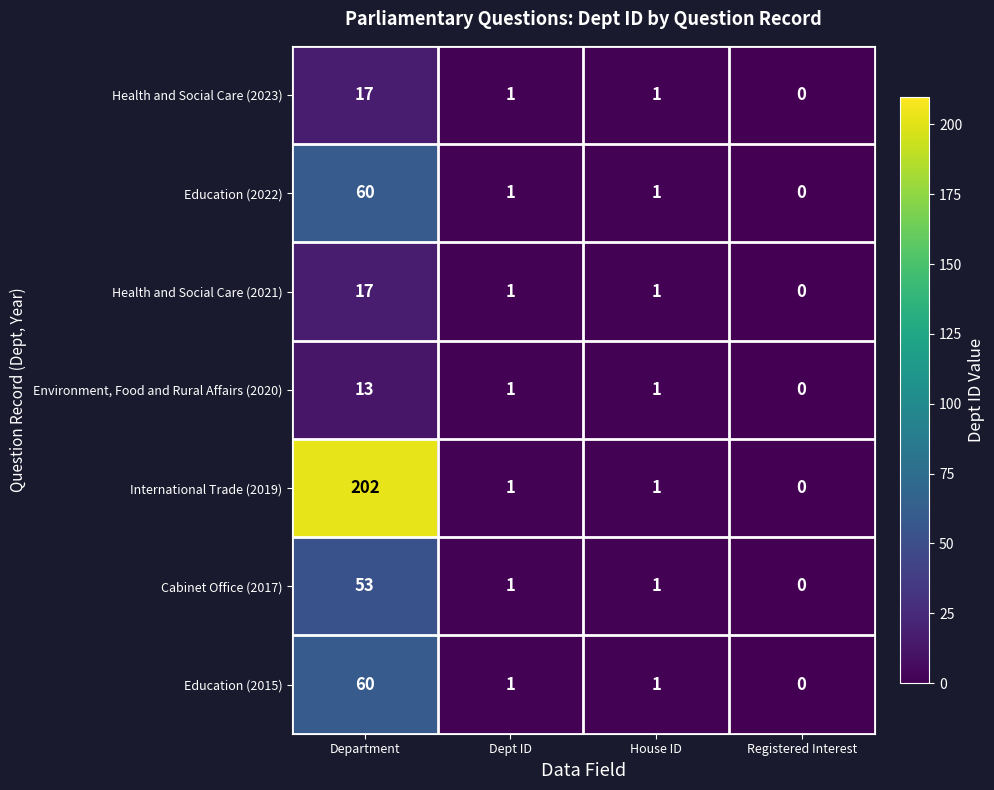

What is the sum of all Health and Social Care (2023) values?

19